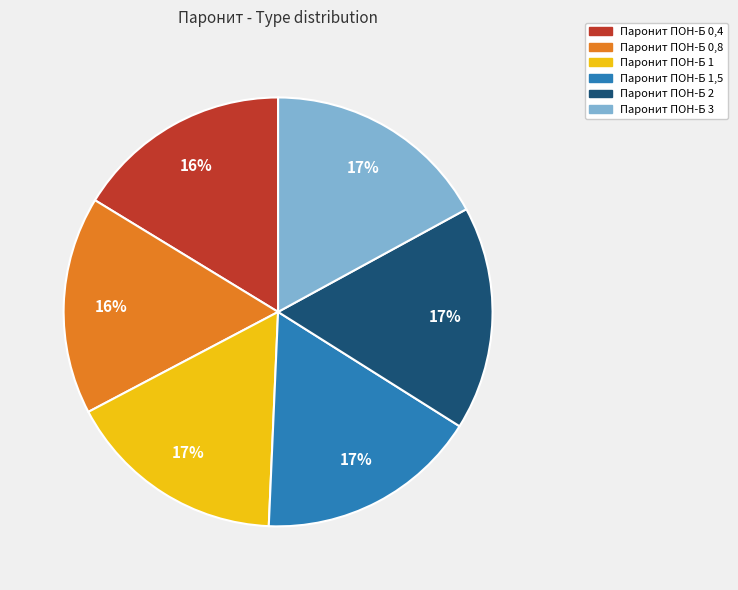

Is there a majority slice in this chart?

No